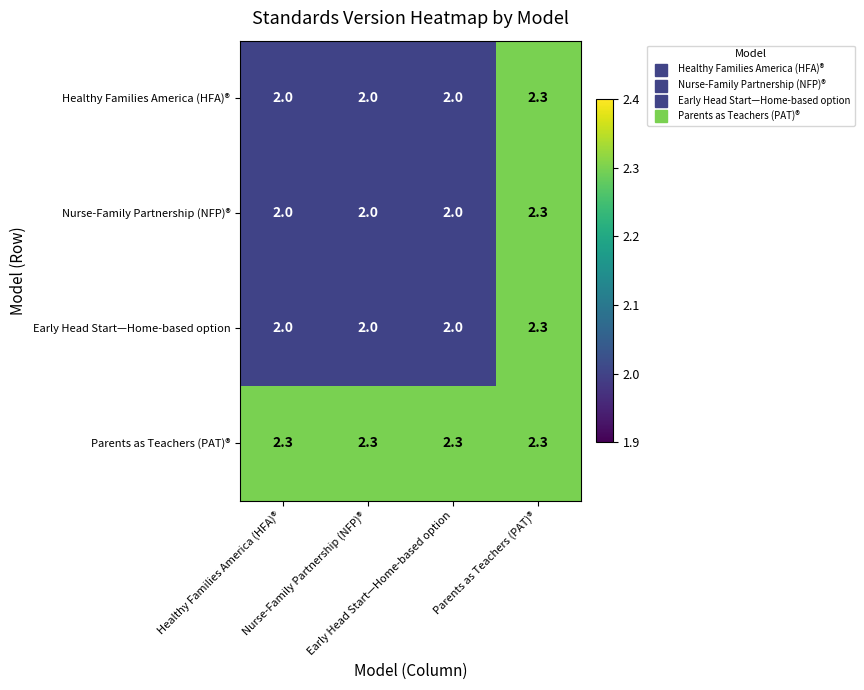

Count the number of categories in the chart.

4